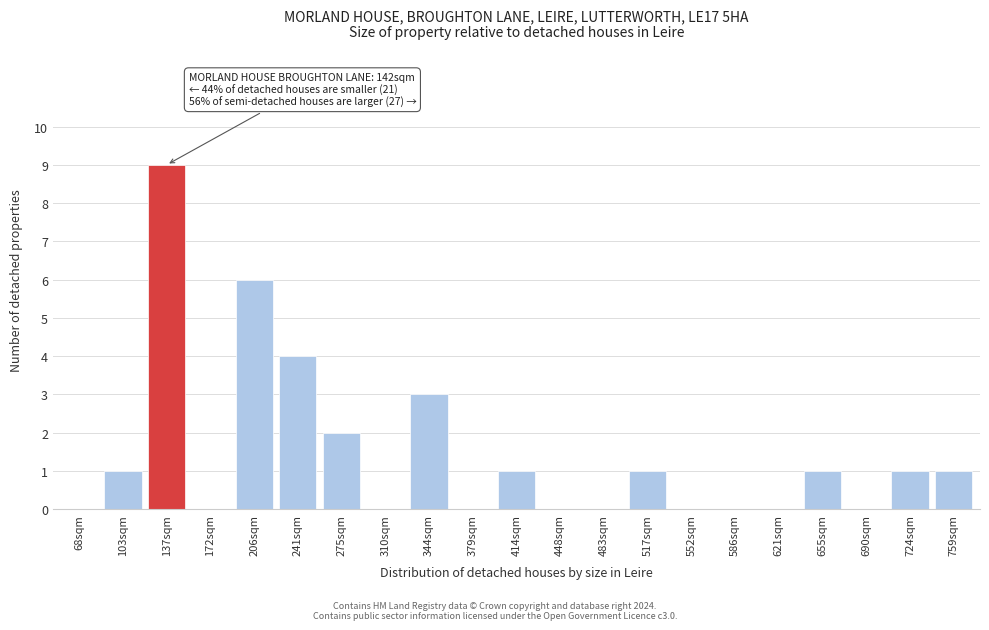

Reading left to right, what are all the values shown in this chart?

68sqm=0	103sqm=1	137sqm=9	172sqm=0	206sqm=6	241sqm=4	275sqm=2	310sqm=0	344sqm=3	379sqm=0	414sqm=1	448sqm=0	483sqm=0	517sqm=1	552sqm=0	586sqm=0	621sqm=0	655sqm=1	690sqm=0	724sqm=1	759sqm=1